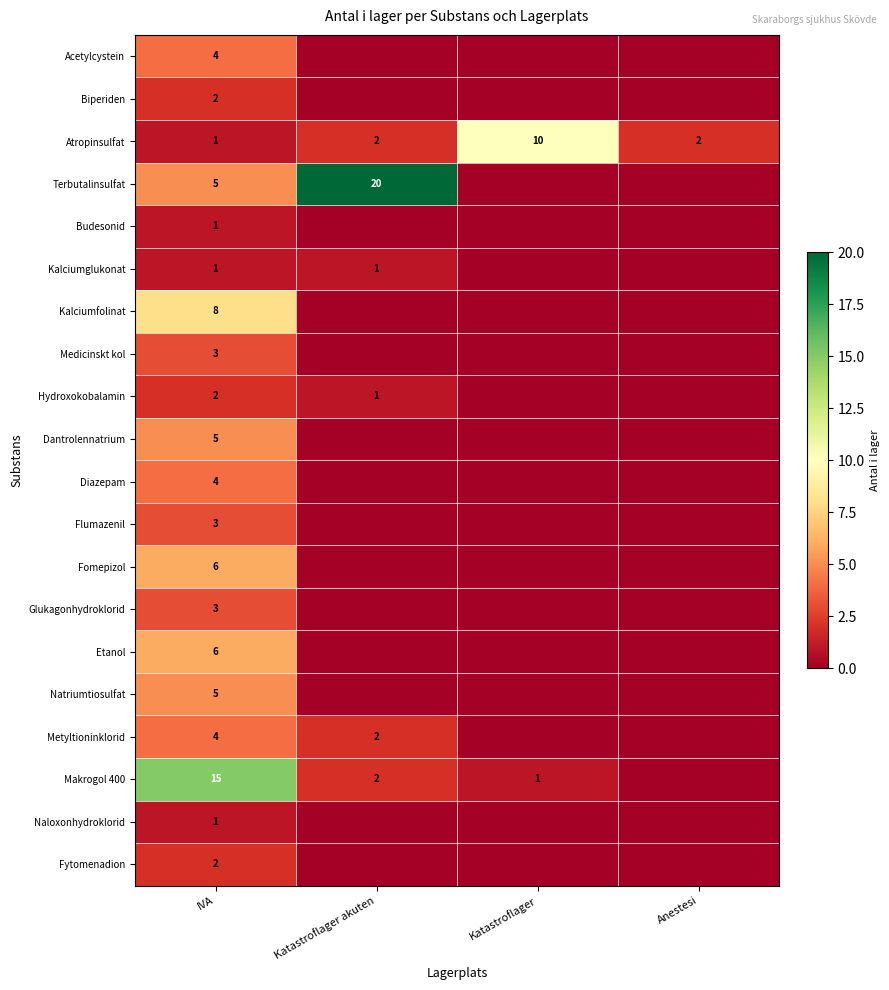

Is it true that Terbutalinsulfat equals 7 at Katastroflager akuten?

False